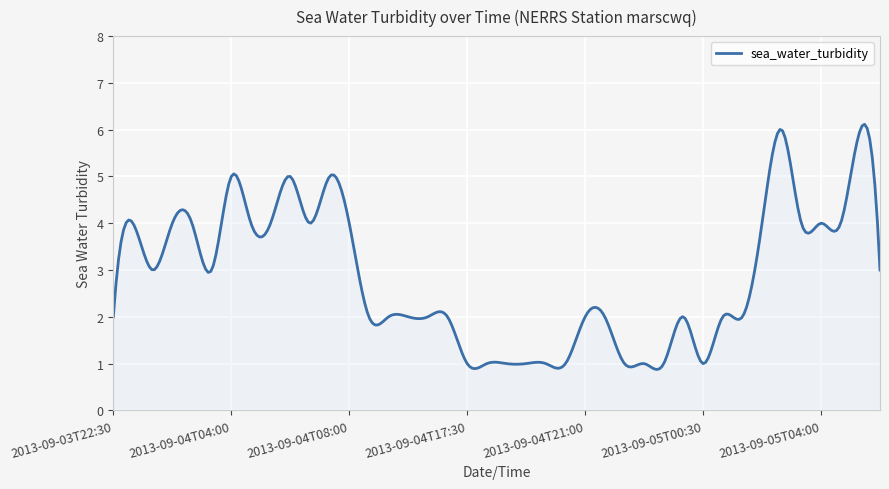

What is the maximum value shown in the chart?

6.1